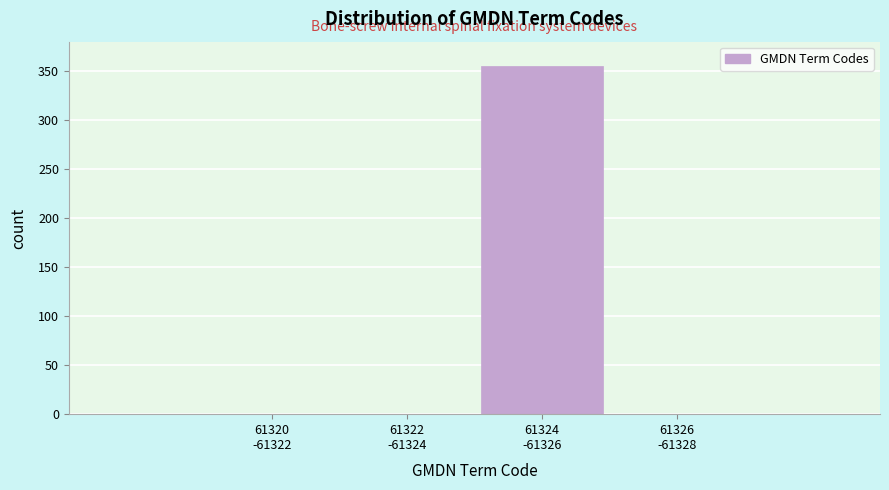

What is the maximum value shown in the chart?

355